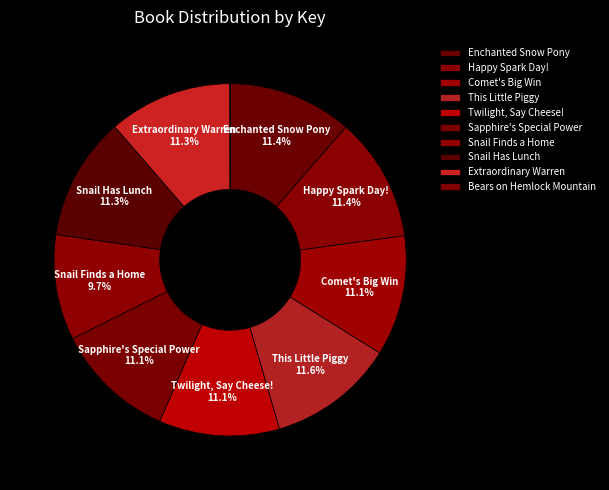

Rank the categories by value from lowest to highest.

Bears on Hemlock Mountain, Snail Finds a Home, Twilight, Say Cheese!, Sapphire's Special Power, Comet's Big Win, Snail Has Lunch, Extraordinary Warren, Happy Spark Day!, Enchanted Snow Pony, This Little Piggy